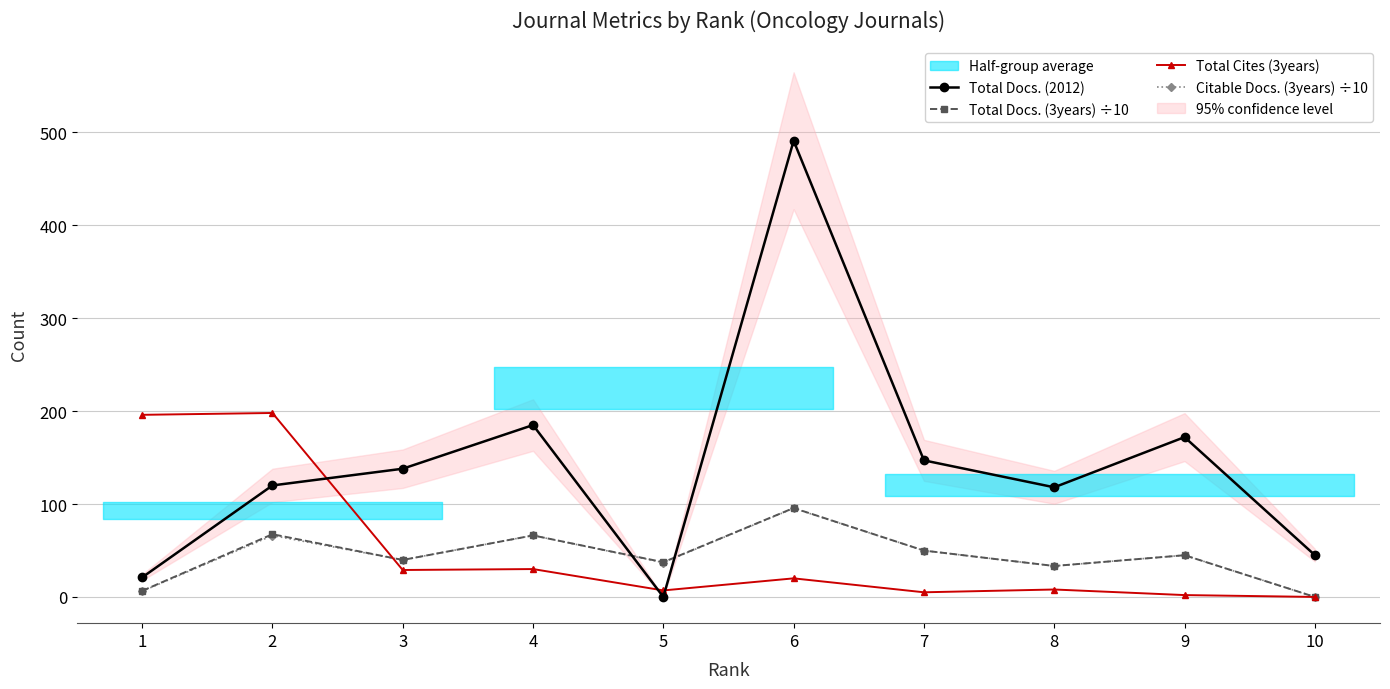

Rank the categories by Total Cites (3years) value from lowest to highest.

10, 9, 7, 5, 8, 6, 3, 4, 1, 2